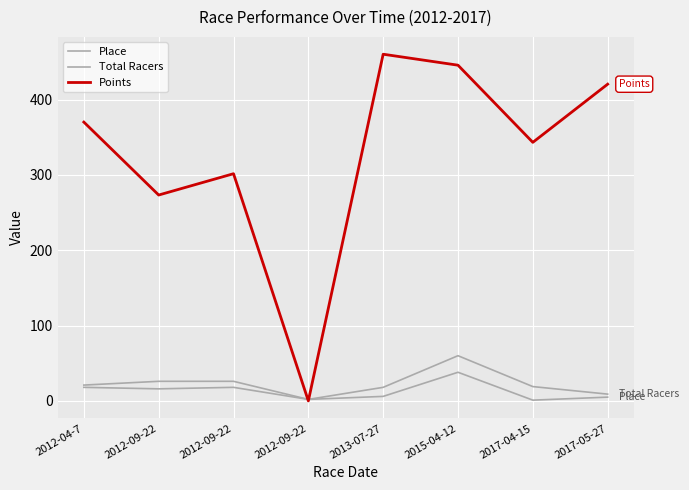

How many lines are shown in the chart?

3